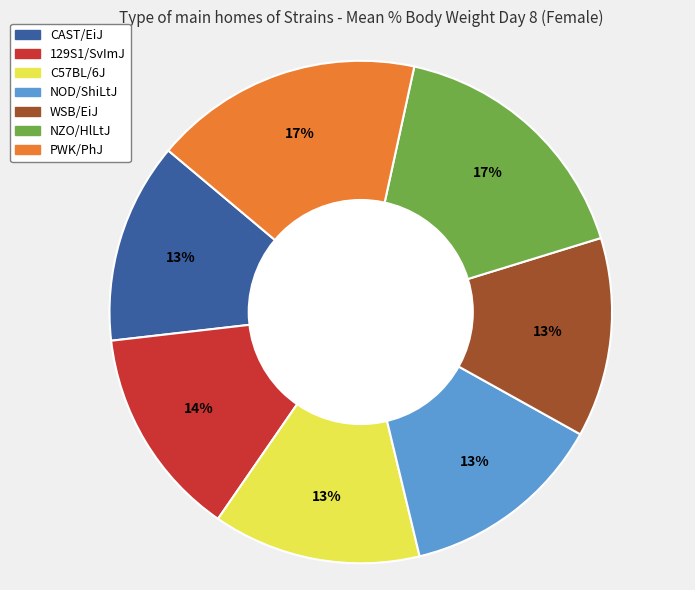

To the nearest percent, what is the difference between the largest and smallest slice percentages?

4%